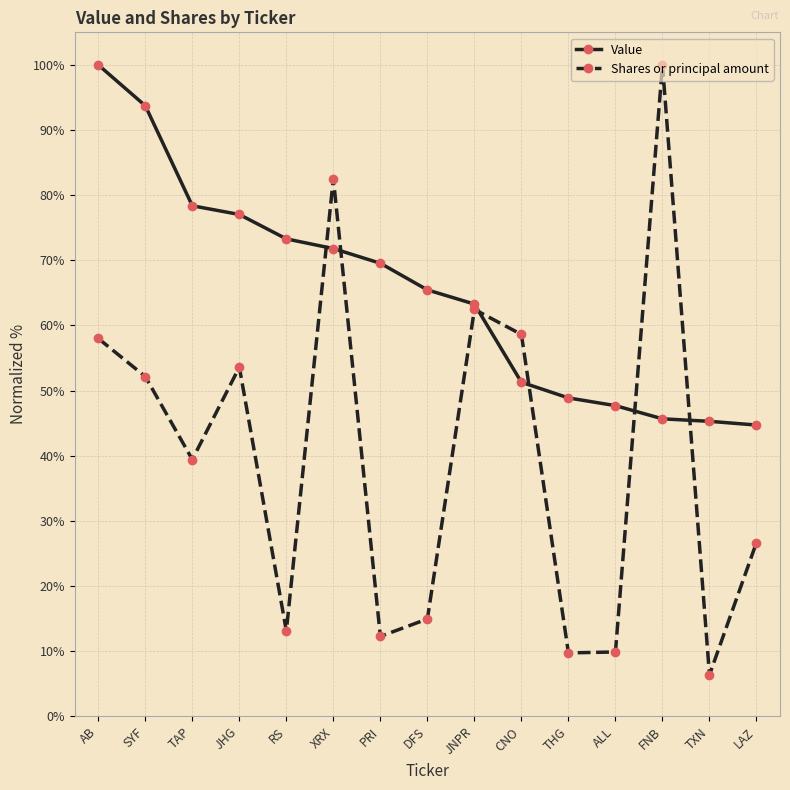

What is the sum of all Value values?

976.0